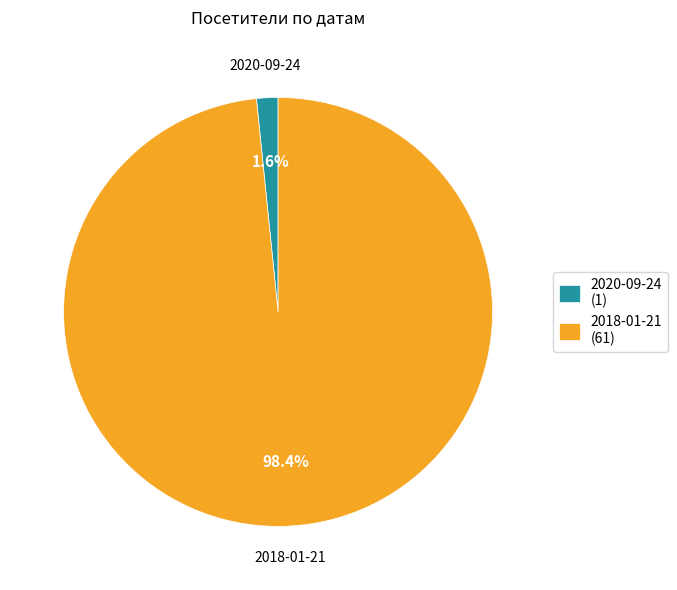

To the nearest percent, what is the average slice percentage?

50%